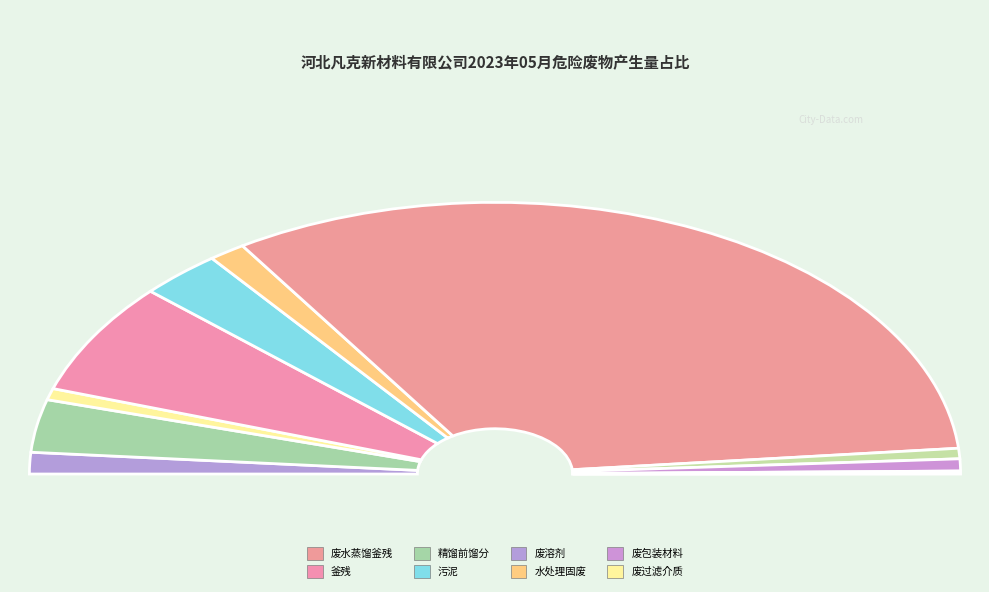

Which slice is the largest?

废水蒸馏釜残